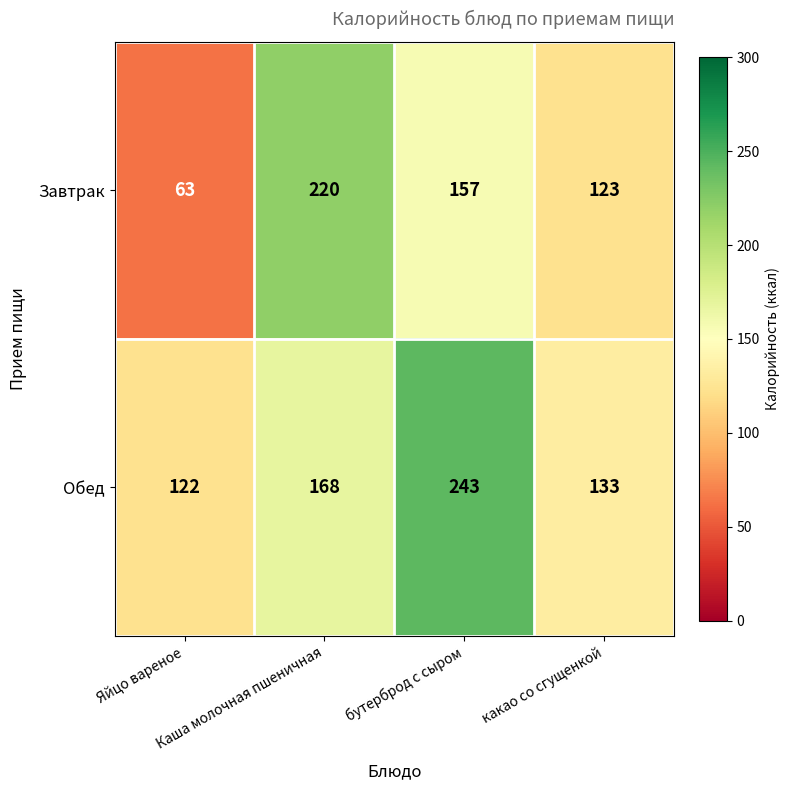

What is the smallest value displayed?

63